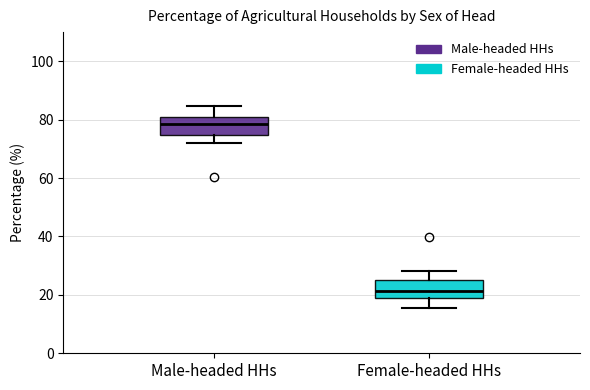

Which box's median line is the lowest?

Female-headed HHs